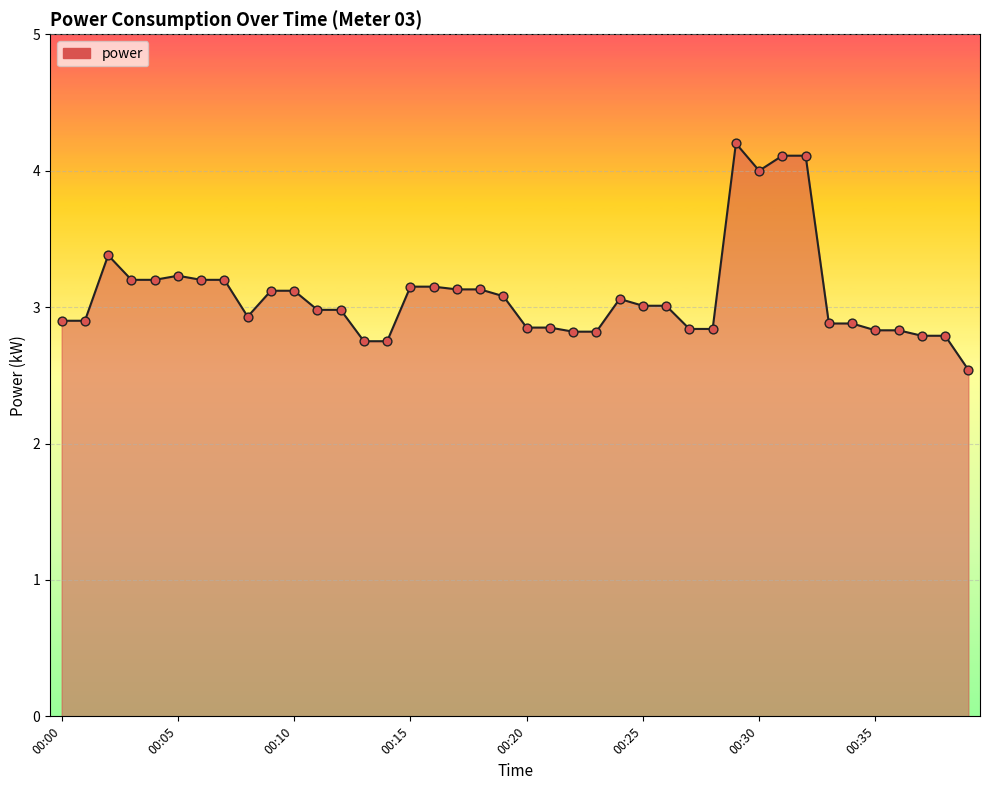

What is the greatest value displayed?

4.2